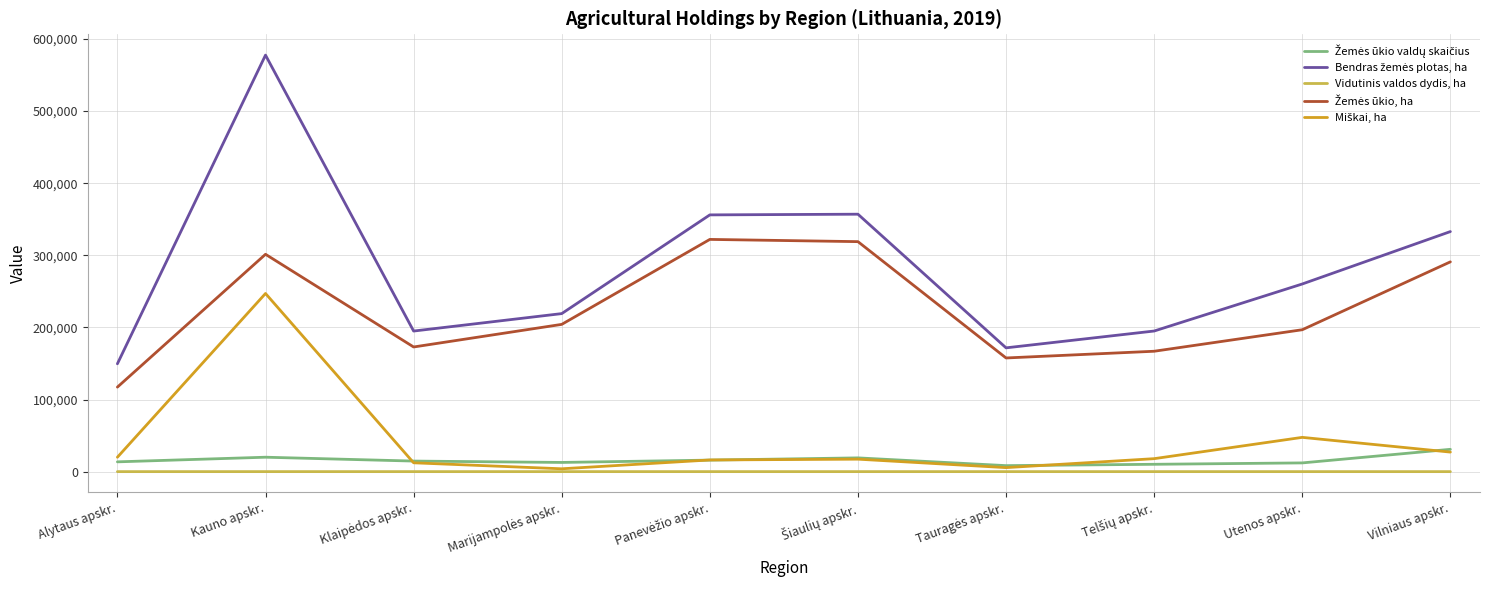

At which category is the sum across all series the highest?

Kauno apskr.